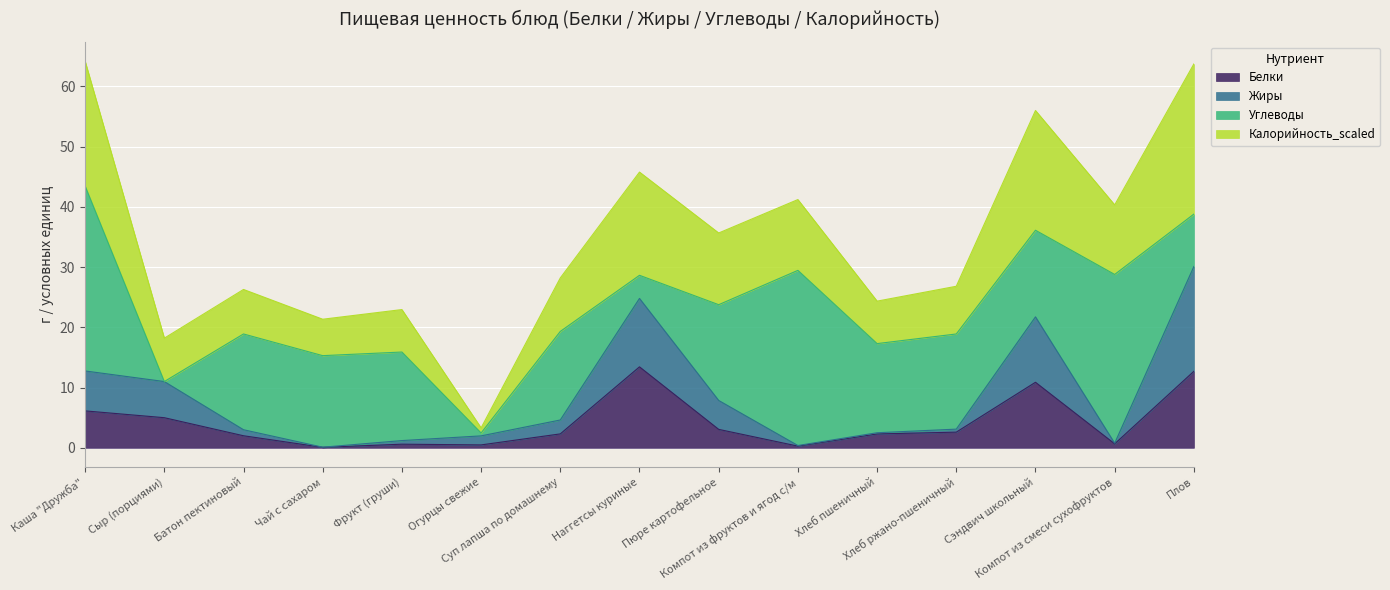

What is the approximate value of Белки at Фрукт (груши)?

0.6